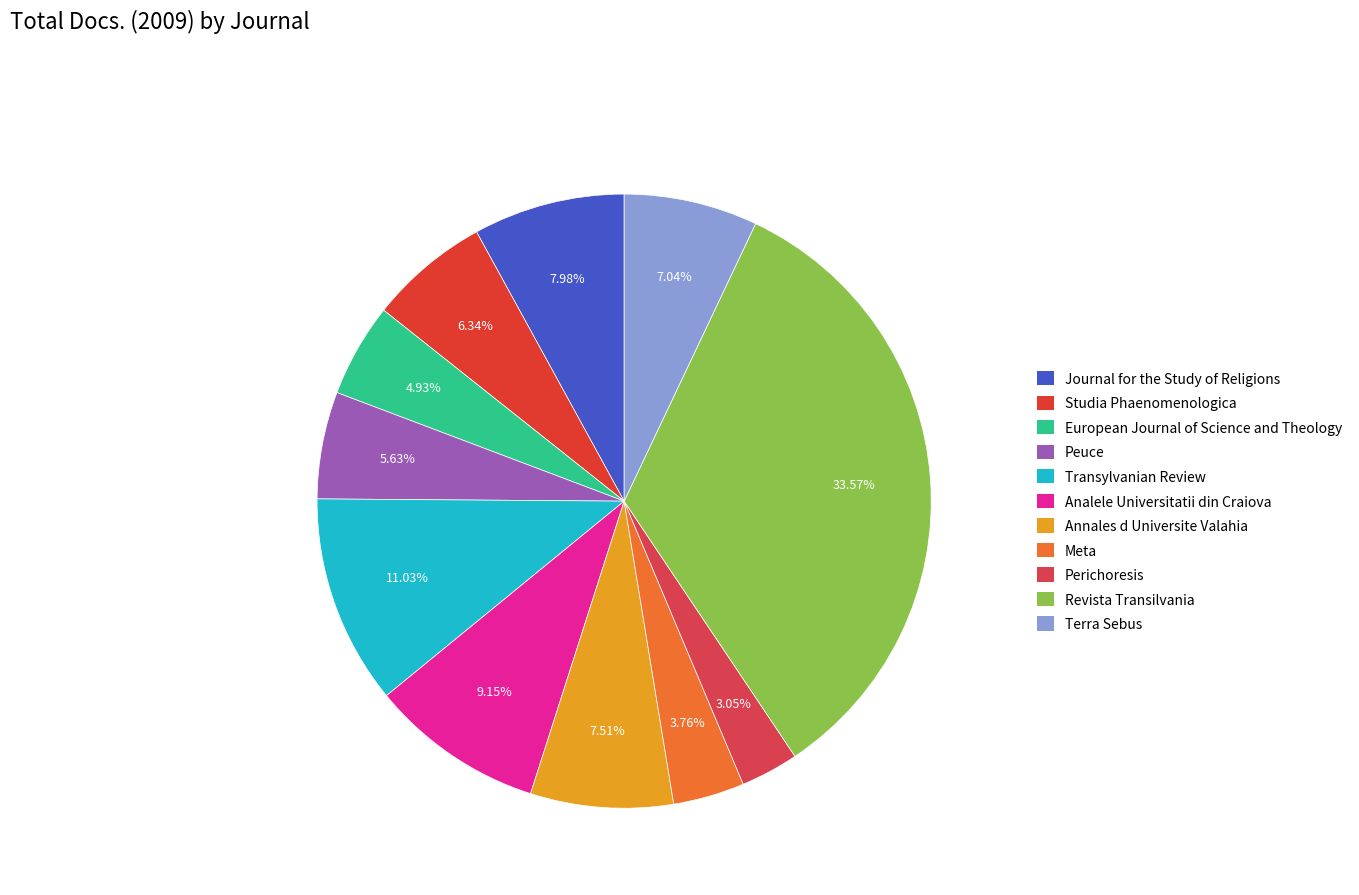

Approximately how many times larger is the value at Meta compared to Journal for the Study of Religions?

0.5